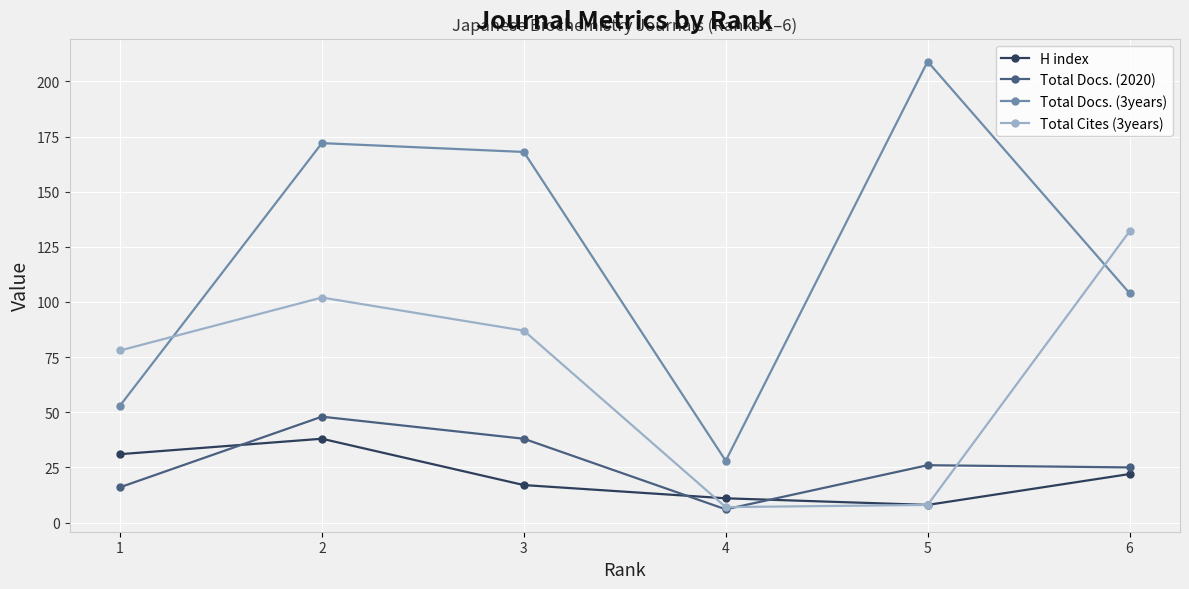

Does the chart have visible grid lines?

Yes